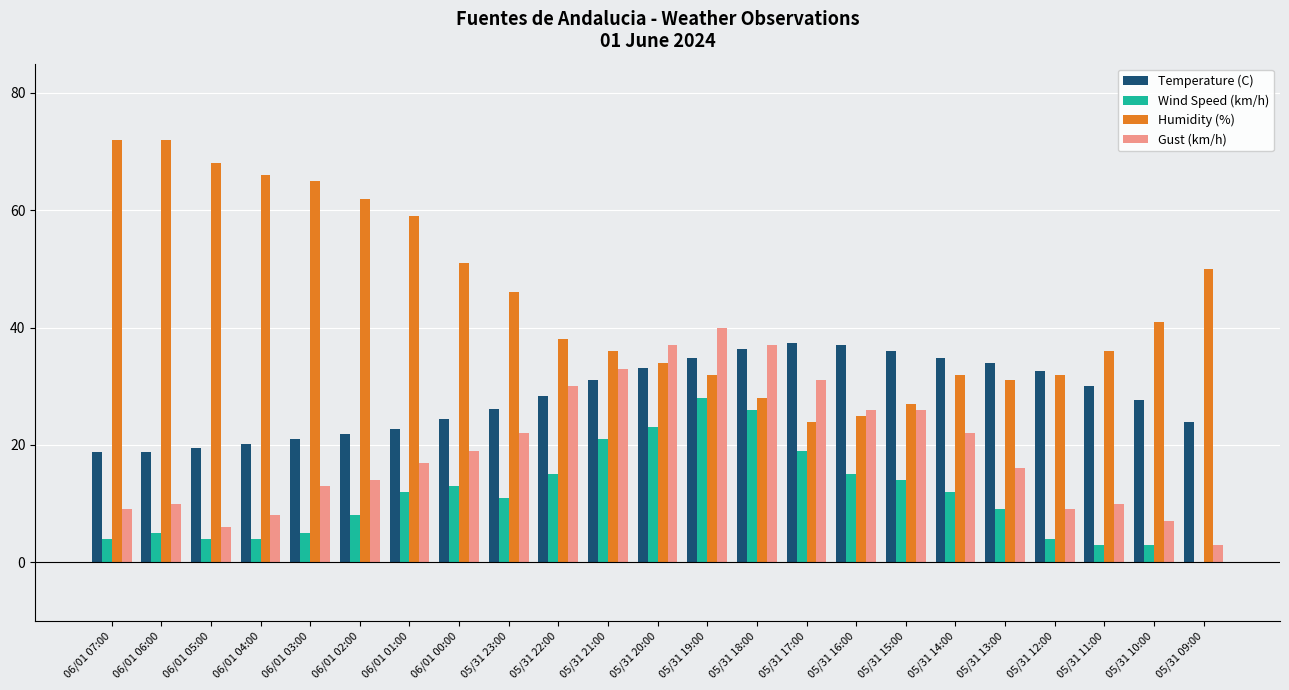

What are all the series names shown in the legend?

Temperature (C), Wind Speed (km/h), Humidity (%), Gust (km/h)